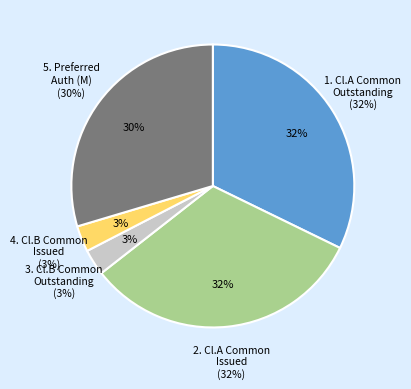

Which category has the biggest portion of the pie?

Class A
Shares Issued